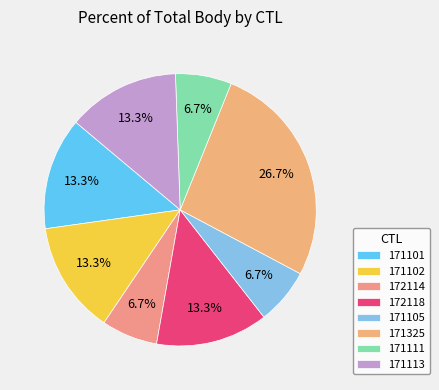

How many segments does this pie chart have?

8